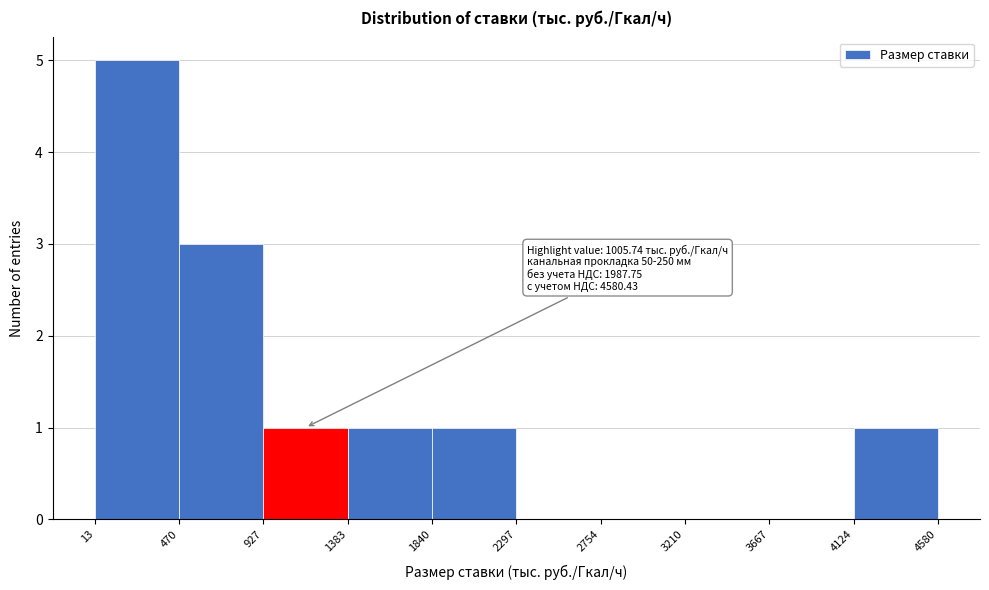

Which range on the x-axis has the tallest bar?

13 to 470